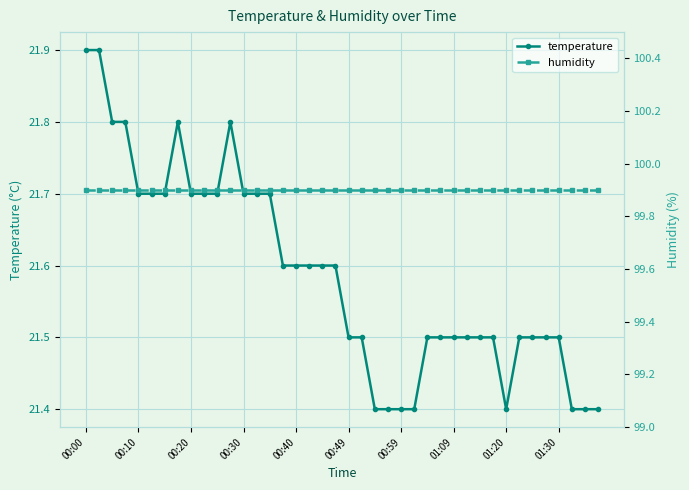

How many lines are shown in the chart?

2